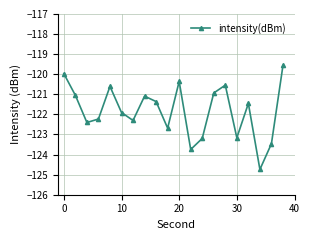

What is the maximum value shown in the chart?

-119.6